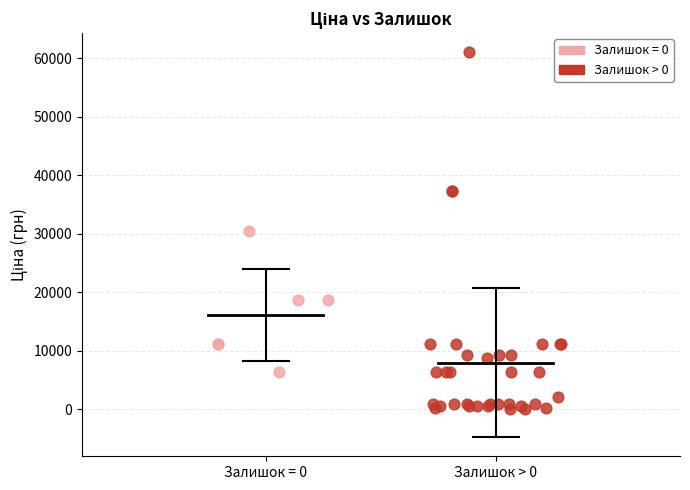

Which series contains the highest Y value?

Залишок > 0